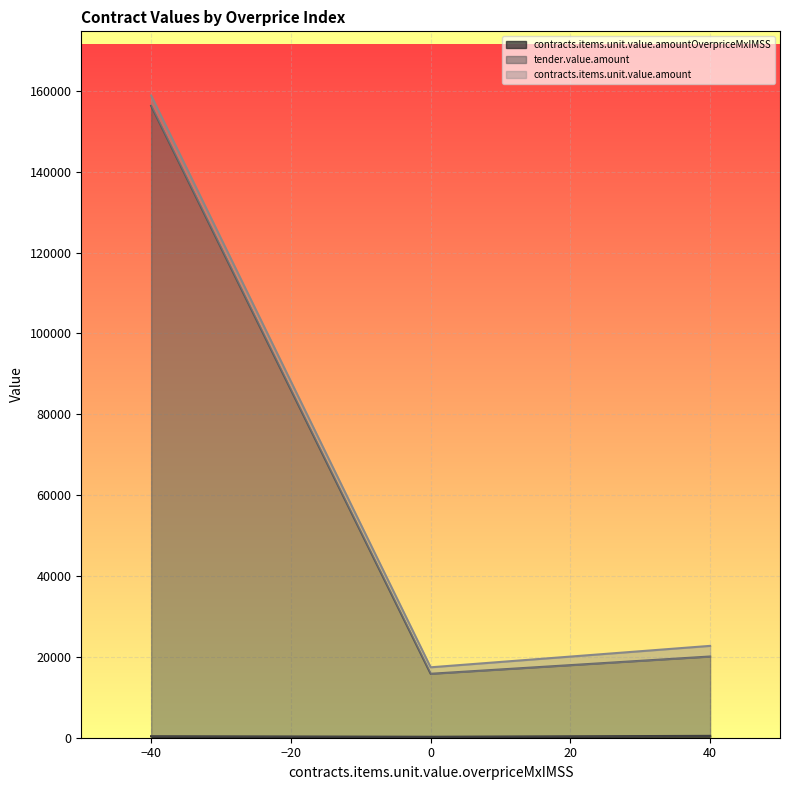

What is the minimum value shown in the chart?

240.0